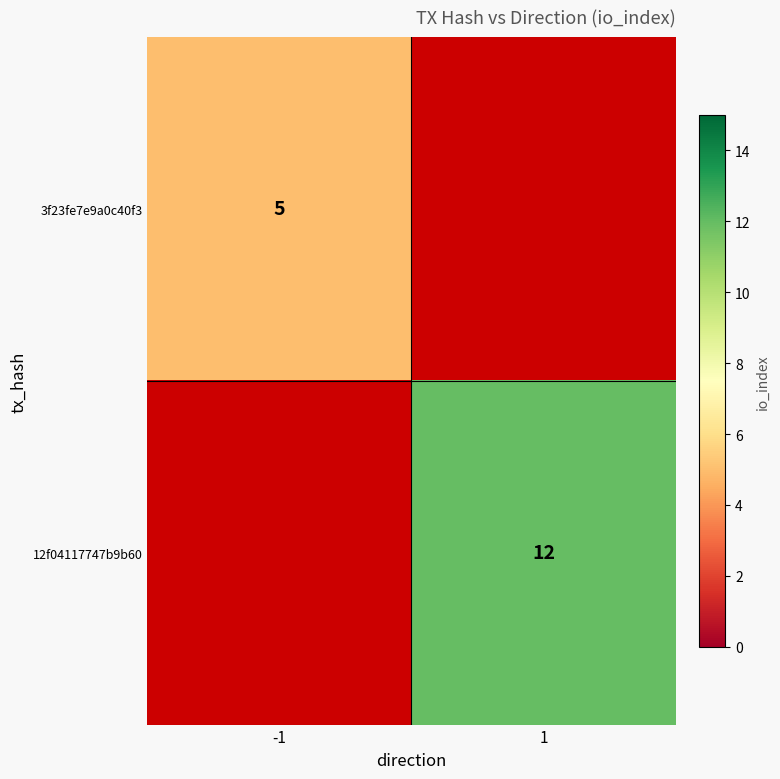

The value of 3f23fe7e9a0c40f3 at -1 is 7. True or false?

False